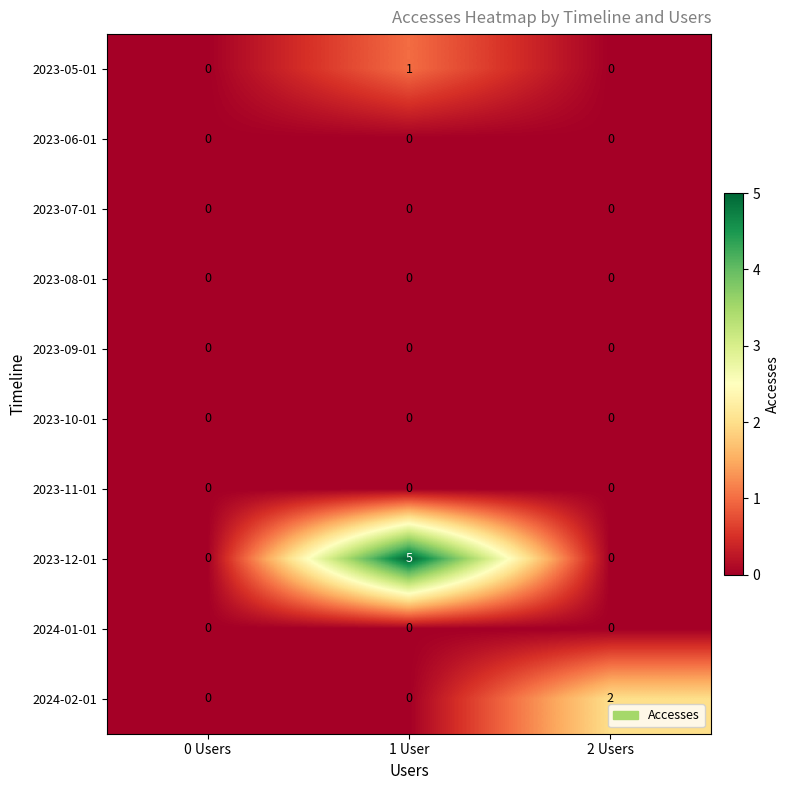

Count the 2023-12-01 values in the range 0 to 5.

3